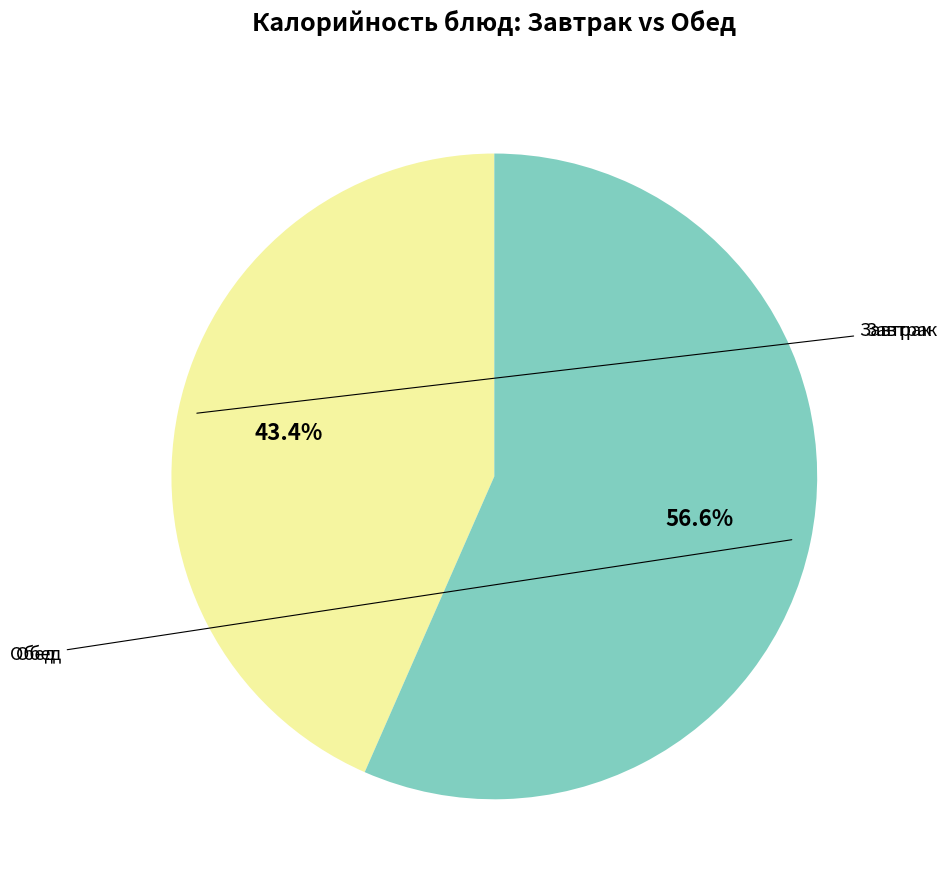

Is there any slice that represents more than half of the pie?

Yes